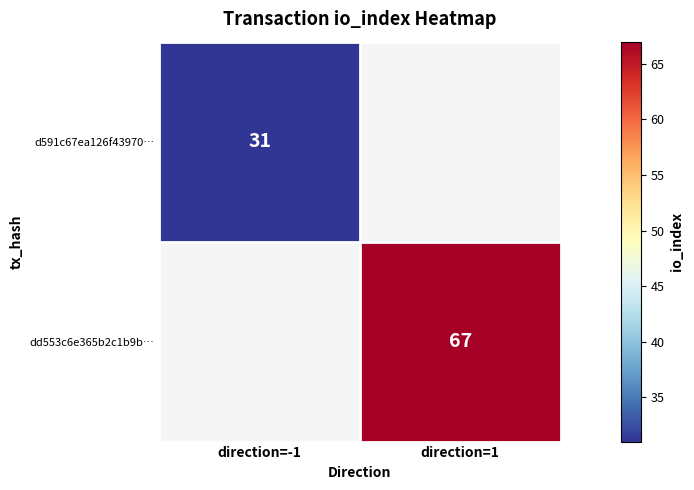

The value of dd553c6e365b2c1b9b… at direction=1 is 67. True or false?

True